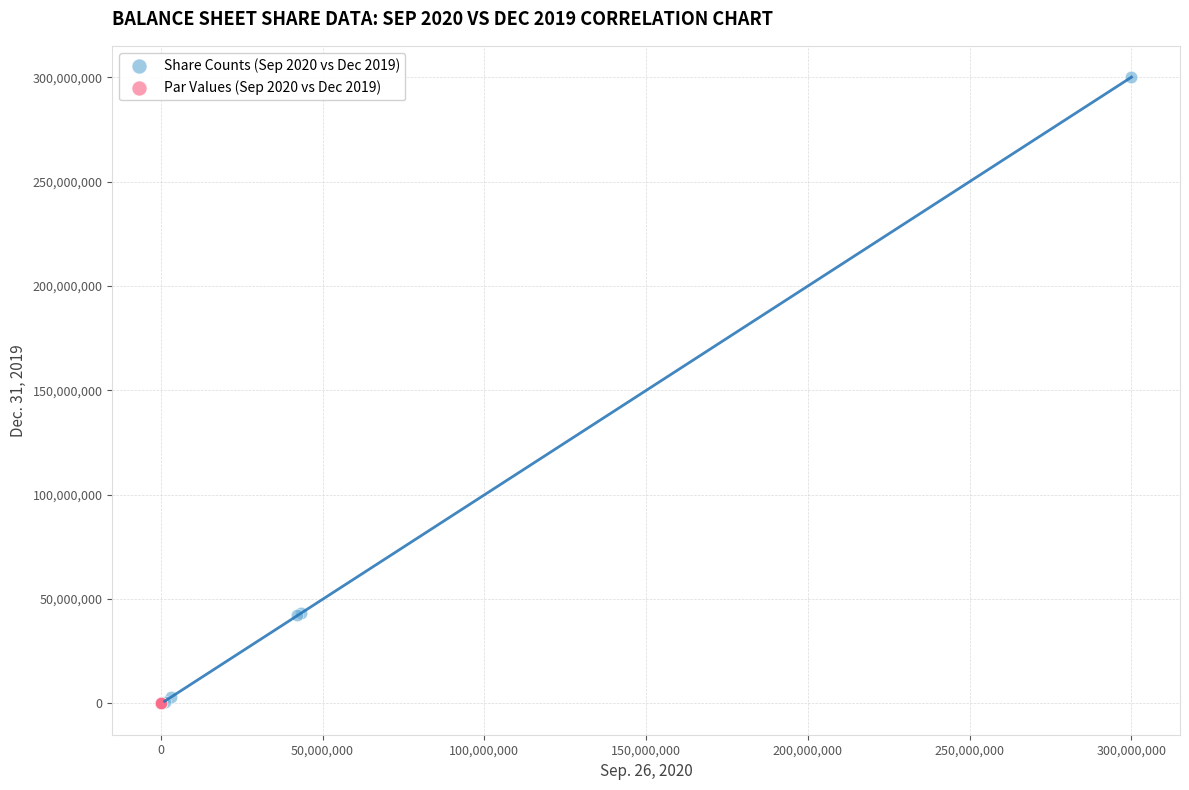

Which series contains the highest Y value?

Share Counts (Sep 2020 vs Dec 2019)